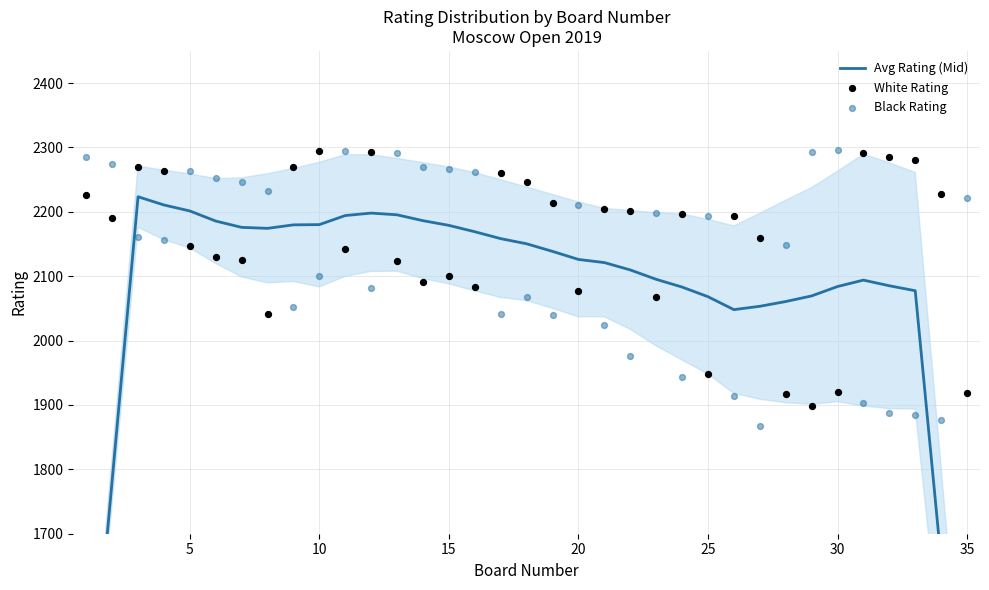

At how many categories does at least one series exceed 2148?

34